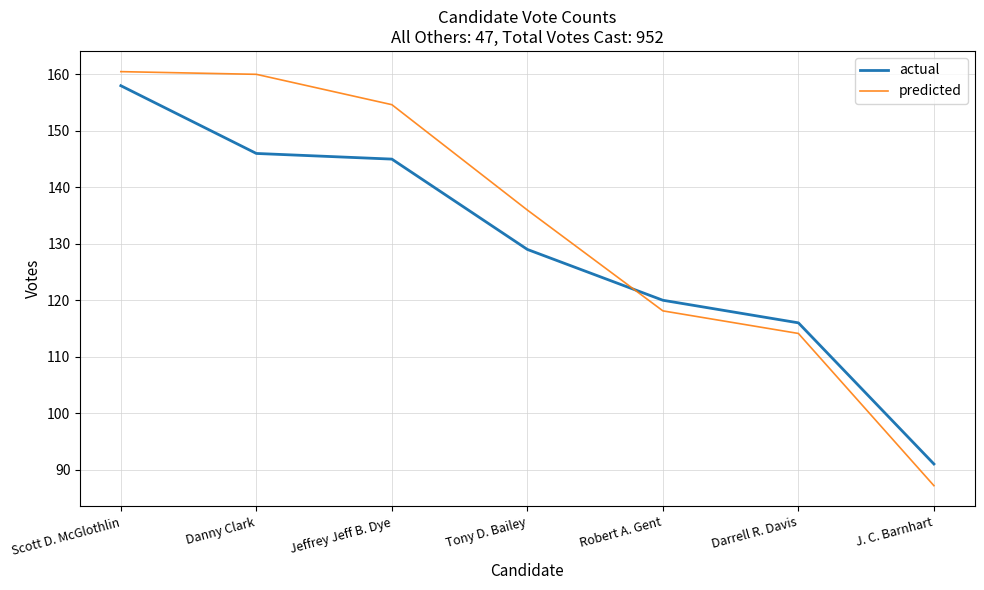

Count the number of categories in the chart.

7